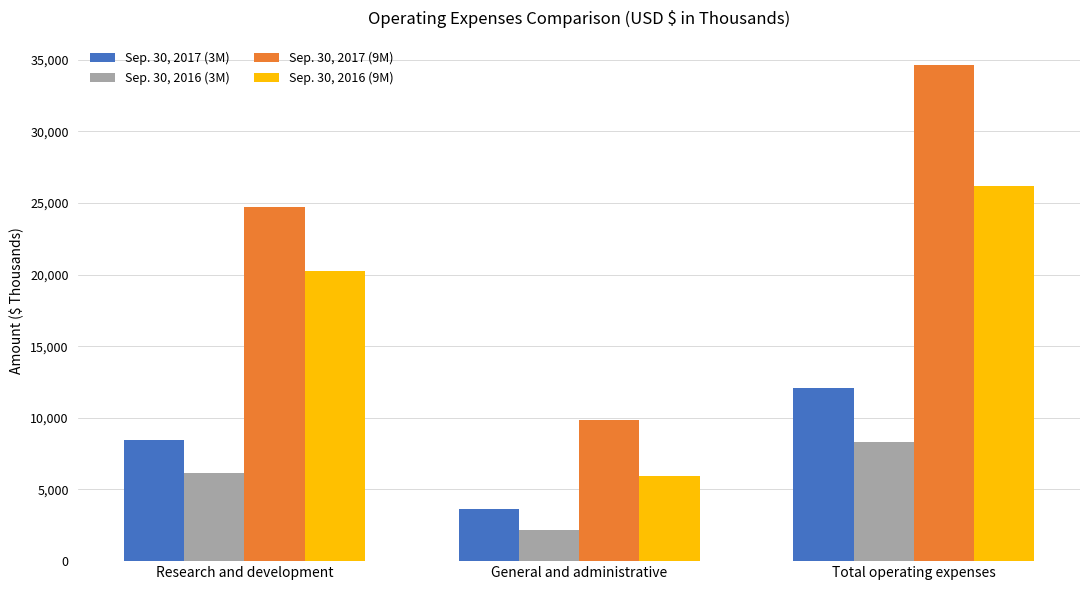

Rank the categories by Sep. 30, 2017 (9M) value from lowest to highest.

General and administrative, Research and development, Total operating expenses